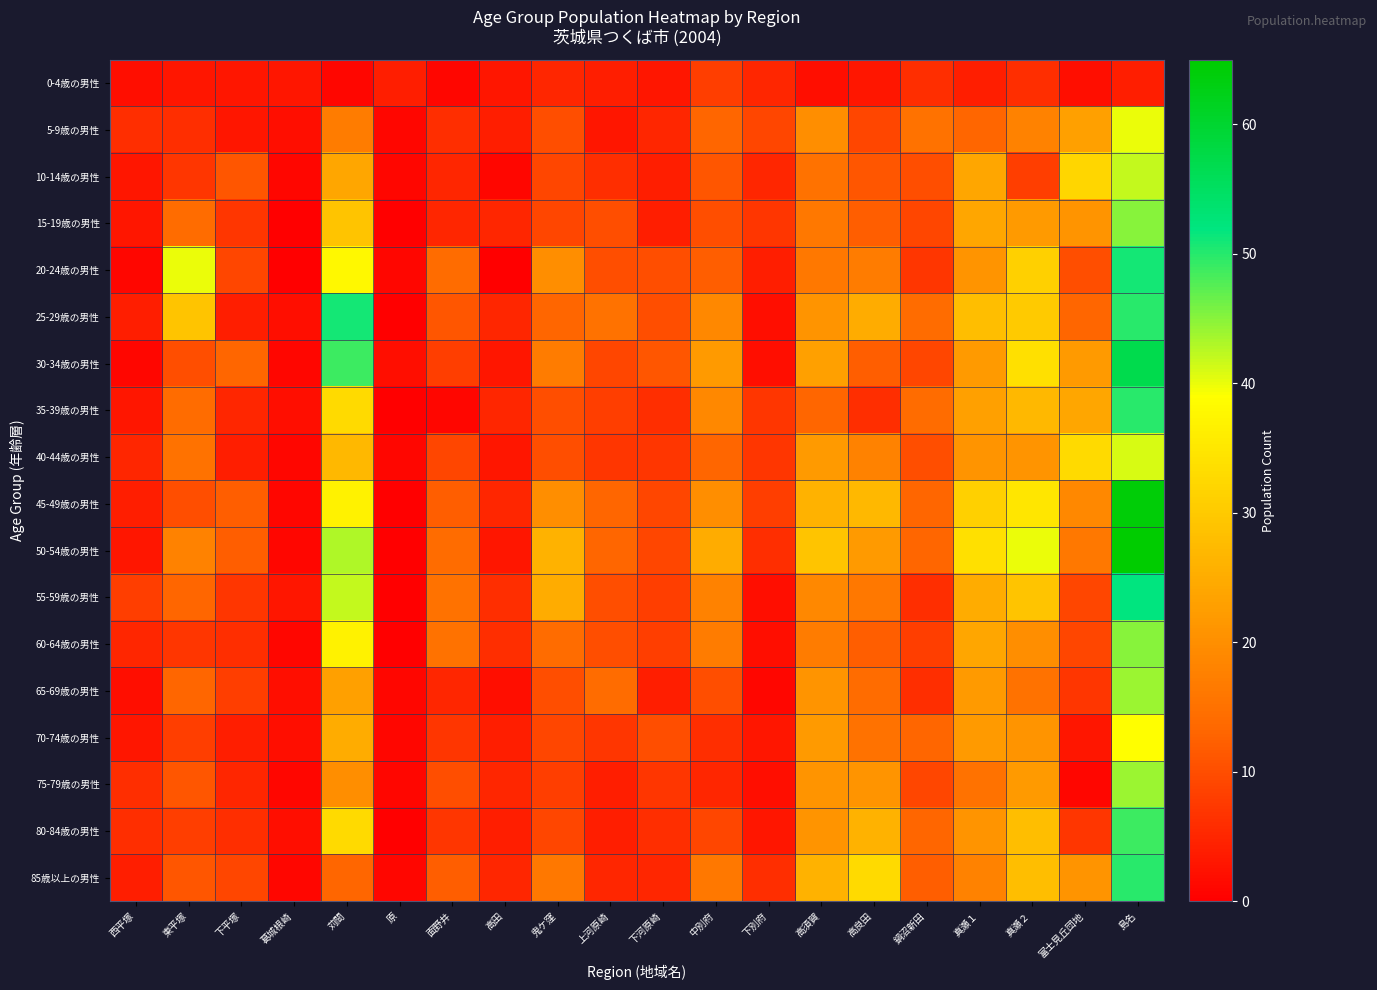

Reading left to right, list all the values displayed in this chart.

0-4歳の男性: 西平塚=2	東平塚=3	下平塚=3	葛城根崎=3	苅間=1	原=4	面野井=1	高田=3	鬼ケ窪=5	上河原崎=4	下河原崎=3	中別府=8	下別府=5	高須賀=2	高良田=3	鍋沼新田=6	真瀬１=4	真瀬２=6	富士見丘団地=2	島名=4
5-9歳の男性: 西平塚=6	東平塚=6	下平塚=3	葛城根崎=2	苅間=17	原=1	面野井=6	高田=4	鬼ケ窪=10	上河原崎=3	下河原崎=5	中別府=13	下別府=9	高須賀=20	高良田=9	鍋沼新田=15	真瀬１=13	真瀬２=18	富士見丘団地=23	島名=40
10-14歳の男性: 西平塚=3	東平塚=7	下平塚=11	葛城根崎=1	苅間=24	原=1	面野井=5	高田=1	鬼ケ窪=9	上河原崎=6	下河原崎=4	中別府=11	下別府=5	高須賀=15	高良田=11	鍋沼新田=10	真瀬１=24	真瀬２=8	富士見丘団地=32	島名=42
15-19歳の男性: 西平塚=3	東平塚=14	下平塚=7	葛城根崎=0	苅間=29	原=0	面野井=5	高田=5	鬼ケ窪=9	上河原崎=10	下河原崎=4	中別府=10	下別府=7	高須賀=16	高良田=12	鍋沼新田=9	真瀬１=24	真瀬２=22	富士見丘団地=21	島名=45
20-24歳の男性: 西平塚=1	東平塚=40	下平塚=9	葛城根崎=0	苅間=38	原=1	面野井=14	高田=0	鬼ケ窪=20	上河原崎=10	下河原崎=10	中別府=12	下別府=4	高須賀=16	高良田=17	鍋沼新田=7	真瀬１=21	真瀬２=31	富士見丘団地=10	島名=51
25-29歳の男性: 西平塚=4	東平塚=29	下平塚=4	葛城根崎=2	苅間=51	原=0	面野井=11	高田=5	鬼ケ窪=13	上河原崎=15	下河原崎=10	中別府=19	下別府=2	高須賀=21	高良田=25	鍋沼新田=14	真瀬１=28	真瀬２=30	富士見丘団地=13	島名=50
30-34歳の男性: 西平塚=1	東平塚=10	下平塚=13	葛城根崎=1	苅間=49	原=2	面野井=8	高田=3	鬼ケ窪=17	上河原崎=9	下河原崎=11	中別府=22	下別府=2	高須賀=23	高良田=12	鍋沼新田=9	真瀬１=22	真瀬２=34	富士見丘団地=22	島名=57
35-39歳の男性: 西平塚=3	東平塚=14	下平塚=5	葛城根崎=2	苅間=33	原=0	面野井=1	高田=5	鬼ケ窪=10	上河原崎=8	下河原崎=6	中別府=19	下別府=7	高須賀=13	高良田=6	鍋沼新田=14	真瀬１=23	真瀬２=27	富士見丘団地=24	島名=50
40-44歳の男性: 西平塚=5	東平塚=15	下平塚=4	葛城根崎=1	苅間=27	原=1	面野井=9	高田=3	鬼ケ窪=10	上河原崎=7	下河原崎=7	中別府=13	下別府=7	高須賀=22	高良田=18	鍋沼新田=10	真瀬１=21	真瀬２=21	富士見丘団地=33	島名=41
45-49歳の男性: 西平塚=4	東平塚=10	下平塚=12	葛城根崎=1	苅間=37	原=0	面野井=12	高田=5	鬼ケ窪=20	上河原崎=13	下河原崎=9	中別府=20	下別府=8	高須賀=26	高良田=27	鍋沼新田=13	真瀬１=31	真瀬２=35	富士見丘団地=19	島名=64
50-54歳の男性: 西平塚=3	東平塚=18	下平塚=12	葛城根崎=1	苅間=43	原=0	面野井=14	高田=3	鬼ケ窪=26	上河原崎=13	下河原崎=9	中別府=25	下別府=6	高須賀=29	高良田=22	鍋沼新田=13	真瀬１=34	真瀬２=40	富士見丘団地=16	島名=65
55-59歳の男性: 西平塚=8	東平塚=13	下平塚=7	葛城根崎=3	苅間=42	原=0	面野井=15	高田=6	鬼ケ窪=25	上河原崎=10	下河原崎=8	中別府=18	下別府=2	高須賀=19	高良田=16	鍋沼新田=6	真瀬１=25	真瀬２=29	富士見丘団地=9	島名=52
60-64歳の男性: 西平塚=5	東平塚=7	下平塚=6	葛城根崎=1	苅間=37	原=0	面野井=15	高田=6	鬼ケ窪=14	上河原崎=10	下河原崎=8	中別府=17	下別府=2	高須賀=17	高良田=12	鍋沼新田=8	真瀬１=24	真瀬２=20	富士見丘団地=9	島名=45
65-69歳の男性: 西平塚=2	東平塚=13	下平塚=8	葛城根崎=2	苅間=23	原=1	面野井=5	高田=2	鬼ケ窪=10	上河原崎=14	下河原崎=4	中別府=10	下別府=1	高須賀=21	高良田=14	鍋沼新田=6	真瀬１=22	真瀬２=15	富士見丘団地=7	島名=44
70-74歳の男性: 西平塚=3	東平塚=8	下平塚=4	葛城根崎=2	苅間=25	原=1	面野井=7	高田=4	鬼ケ窪=9	上河原崎=7	下河原崎=10	中別府=6	下別府=3	高須賀=22	高良田=15	鍋沼新田=13	真瀬１=22	真瀬２=21	富士見丘団地=3	島名=39
75-79歳の男性: 西平塚=6	東平塚=11	下平塚=5	葛城根崎=1	苅間=20	原=1	面野井=10	高田=5	鬼ケ窪=8	上河原崎=4	下河原崎=7	中別府=5	下別府=2	高須賀=21	高良田=21	鍋沼新田=9	真瀬１=15	真瀬２=22	富士見丘団地=1	島名=44
80-84歳の男性: 西平塚=6	東平塚=8	下平塚=6	葛城根崎=2	苅間=33	原=0	面野井=7	高田=4	鬼ケ窪=9	上河原崎=4	下河原崎=6	中別府=9	下別府=3	高須賀=21	高良田=26	鍋沼新田=13	真瀬１=21	真瀬２=28	富士見丘団地=7	島名=49
85歳以上の男性: 西平塚=4	東平塚=11	下平塚=9	葛城根崎=1	苅間=13	原=1	面野井=12	高田=5	鬼ケ窪=16	上河原崎=5	下河原崎=5	中別府=16	下別府=6	高須賀=26	高良田=33	鍋沼新田=12	真瀬１=18	真瀬２=28	富士見丘団地=21	島名=50